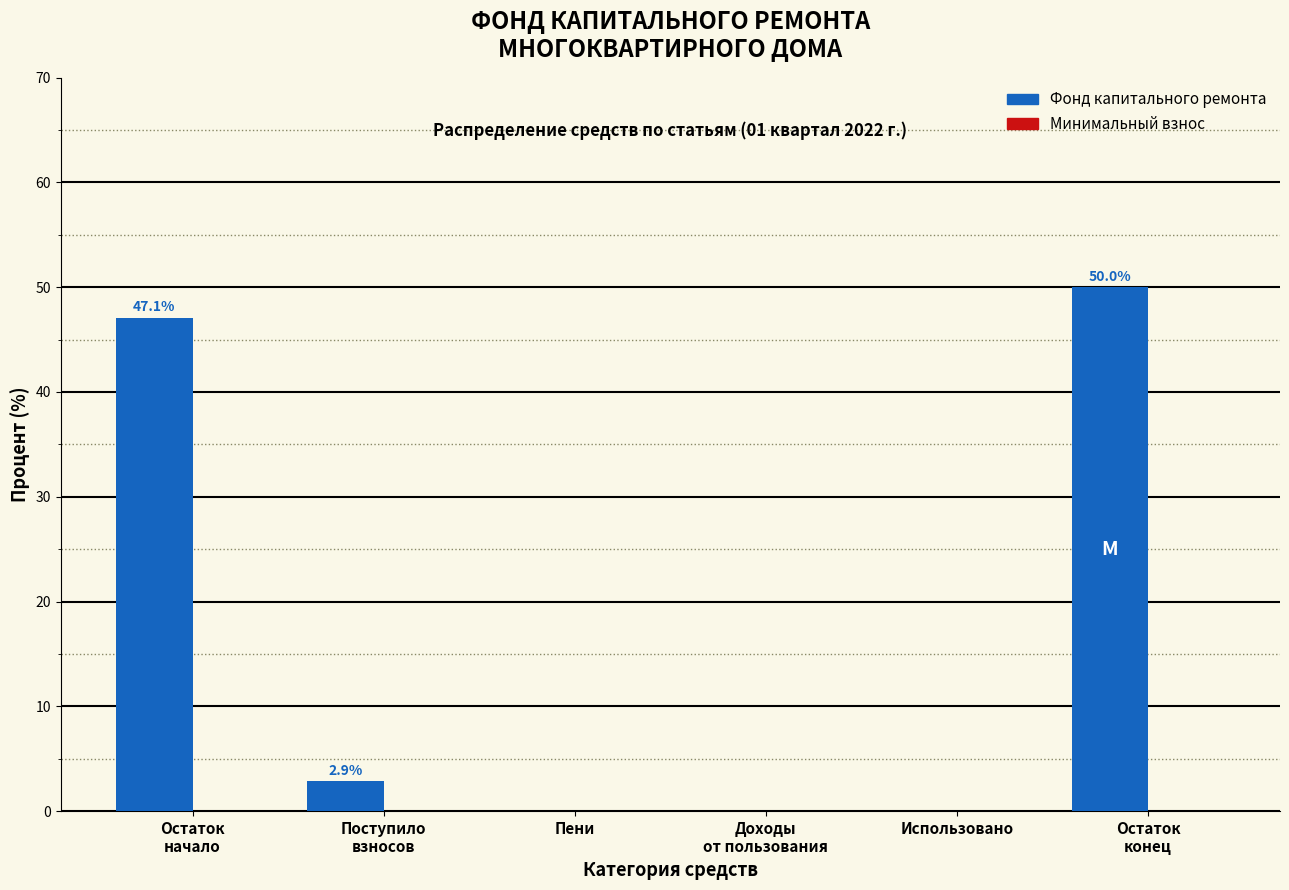

What is the sum of all values?

100.0